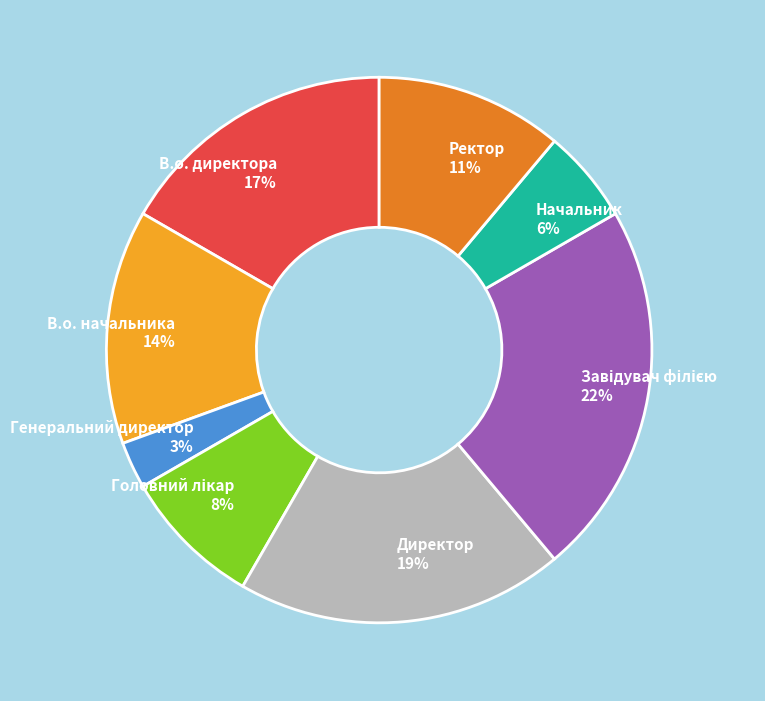

Is there a majority slice in this chart?

No